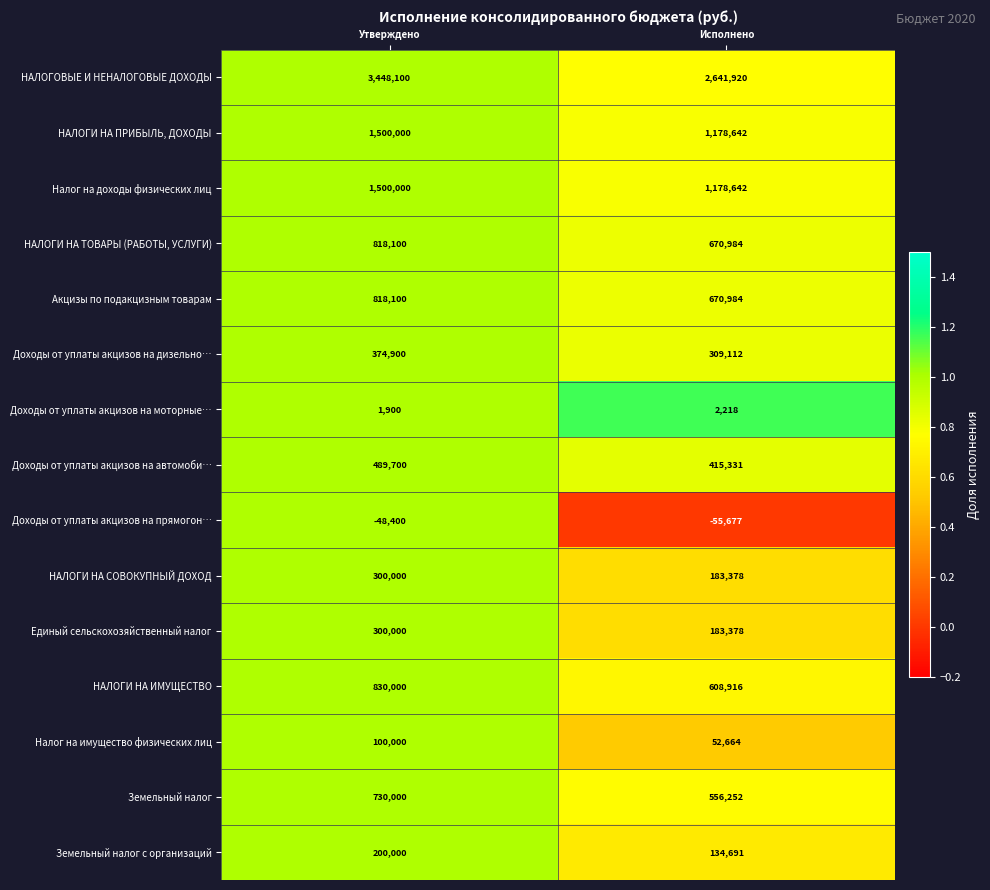

Rank the categories by Доходы от уплаты акцизов на дизельно… value from highest to lowest.

Утверждено, Исполнено